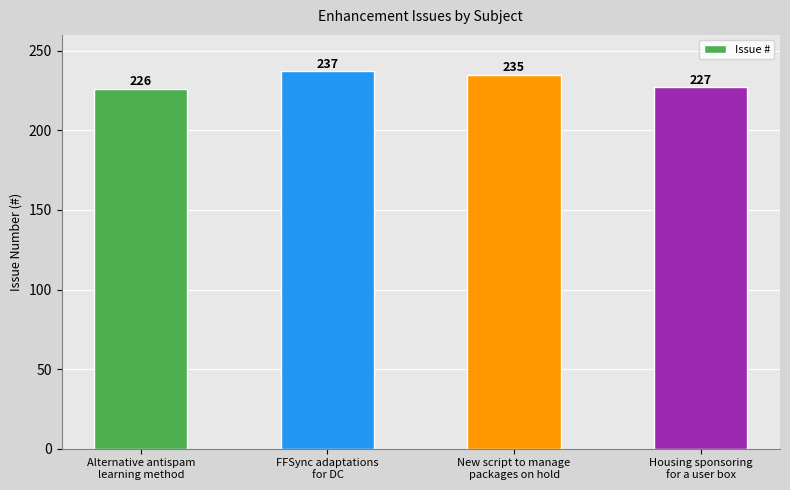

What is the label of the 1st bar from the left?

Alternative antispam
learning method